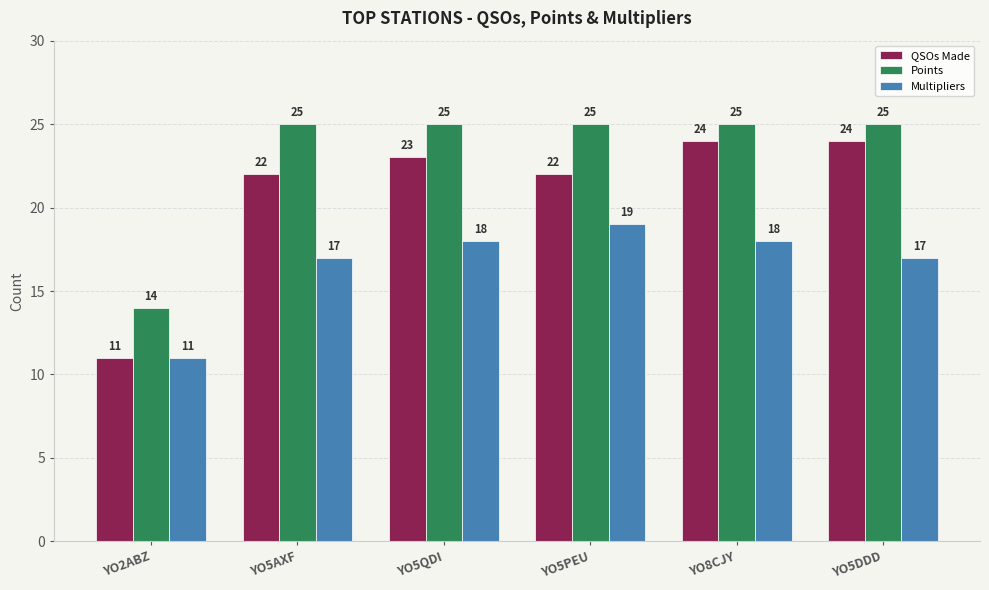

The Multipliers series shows 6 at YO5PEU. True or false?

False